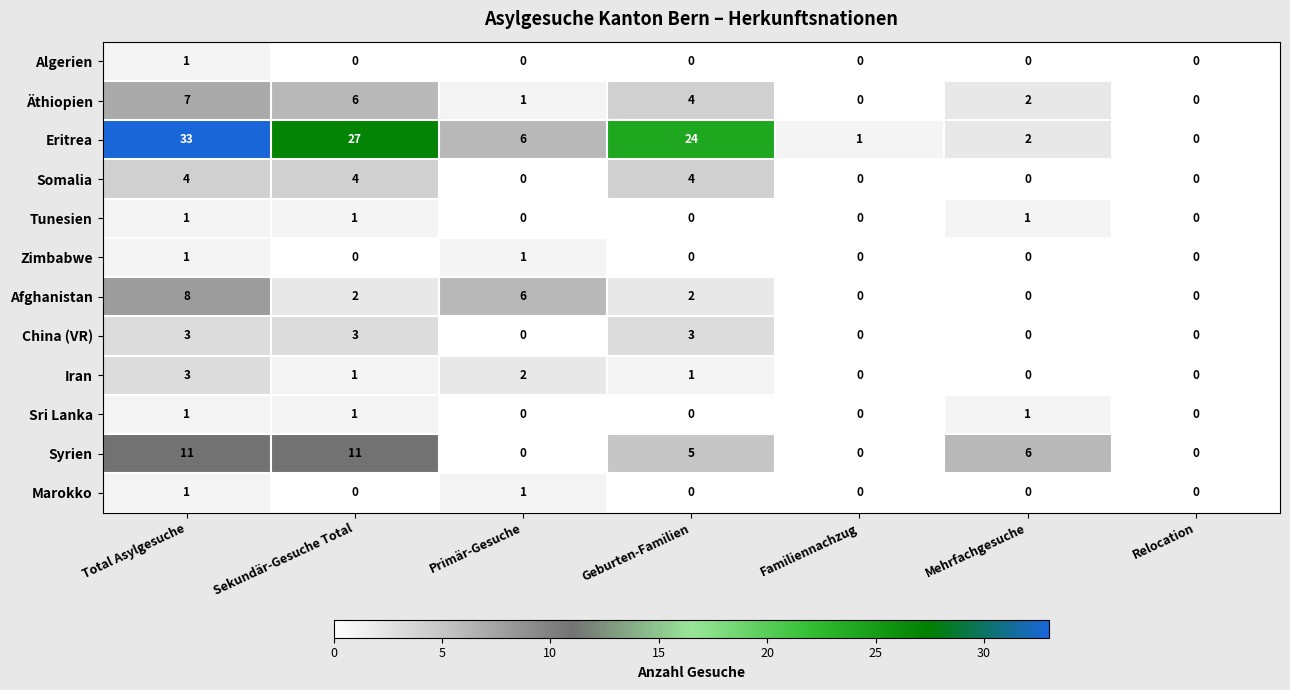

Which series has the largest total across all categories?

Eritrea